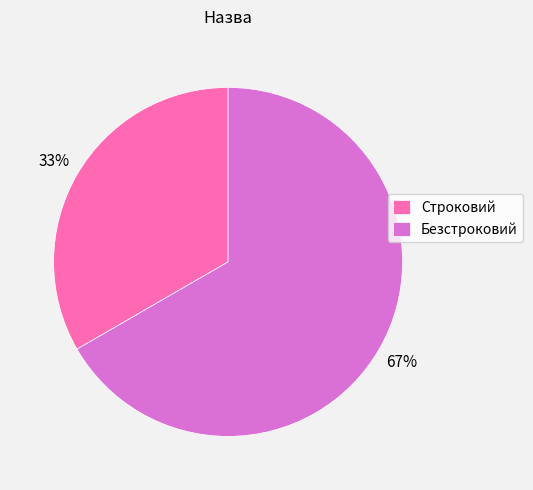

Which has a higher value, Безстроковий or Строковий?

Безстроковий